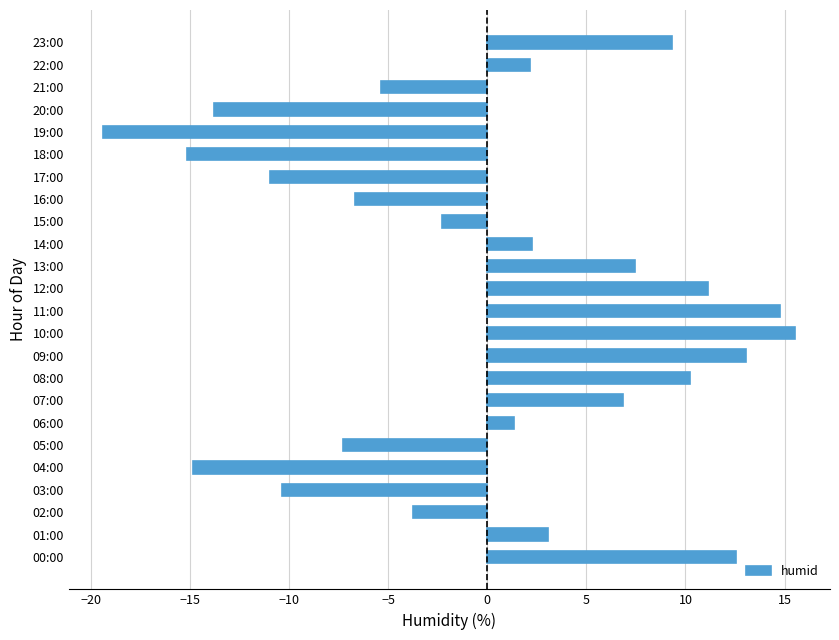

What is the ratio of the value at 23:00 to the value at 14:00?

4.2